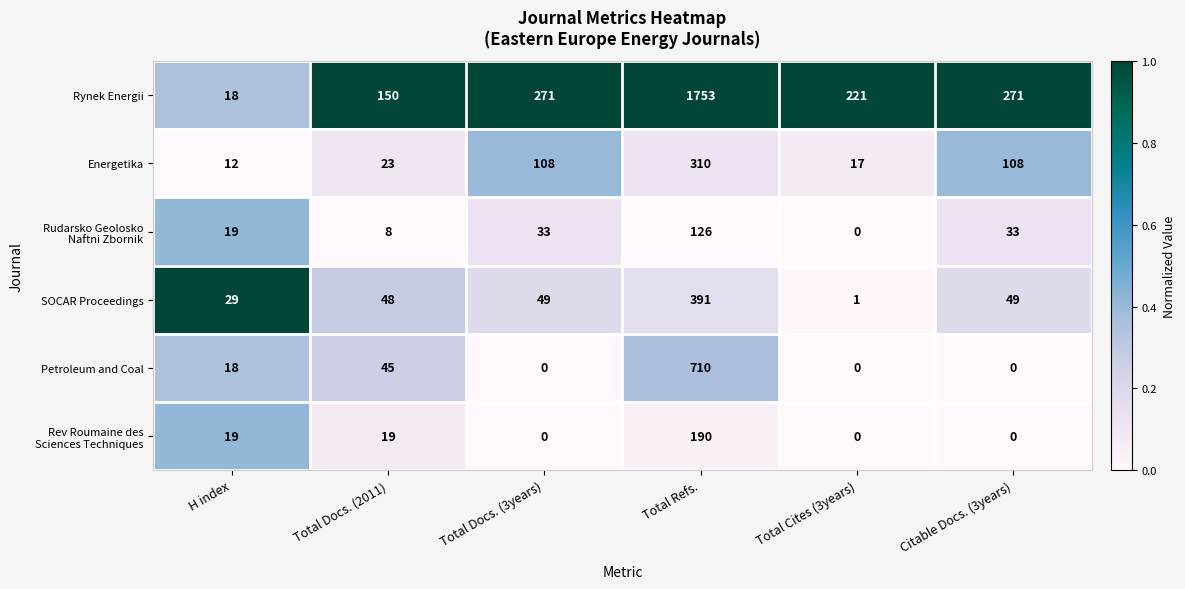

What is the approximate value of Rynek Energii at Total Refs., to the nearest 10?

1750